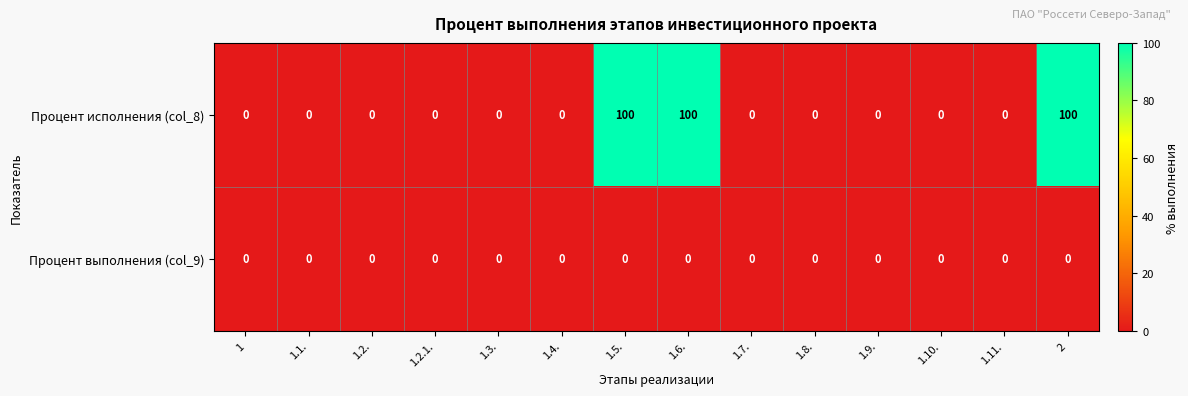

The value of Процент выполнения (col_9) at 1.8. is 0. True or false?

True